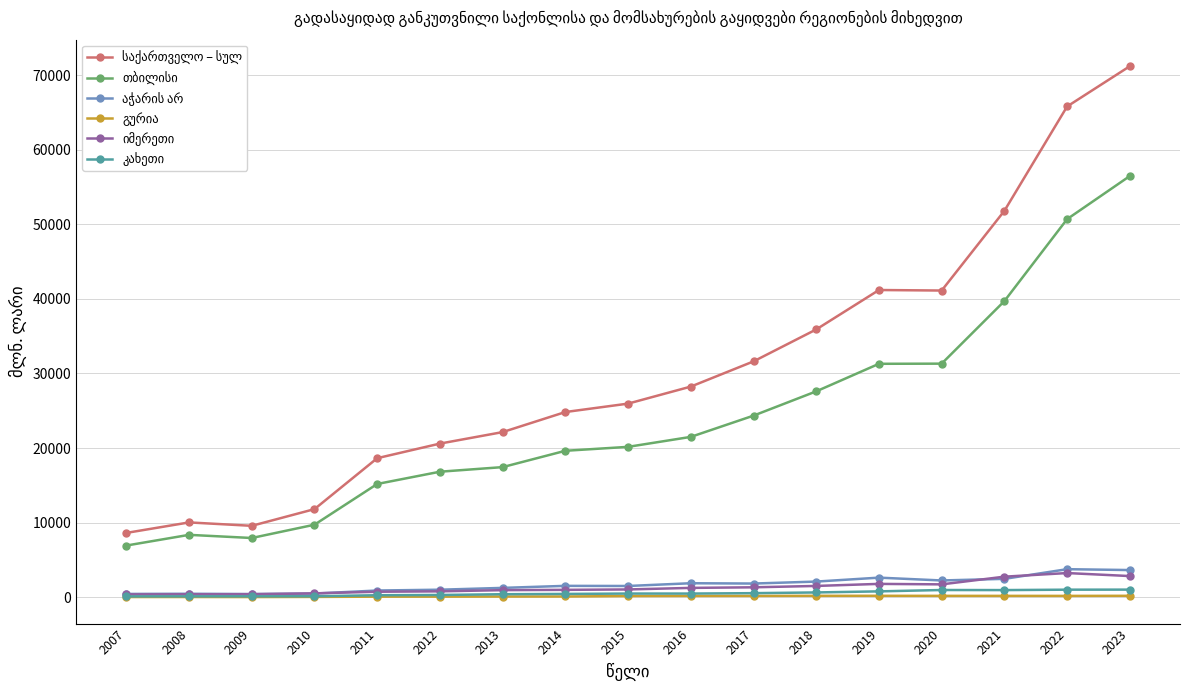

At which category is the sum across all series the highest?

2023